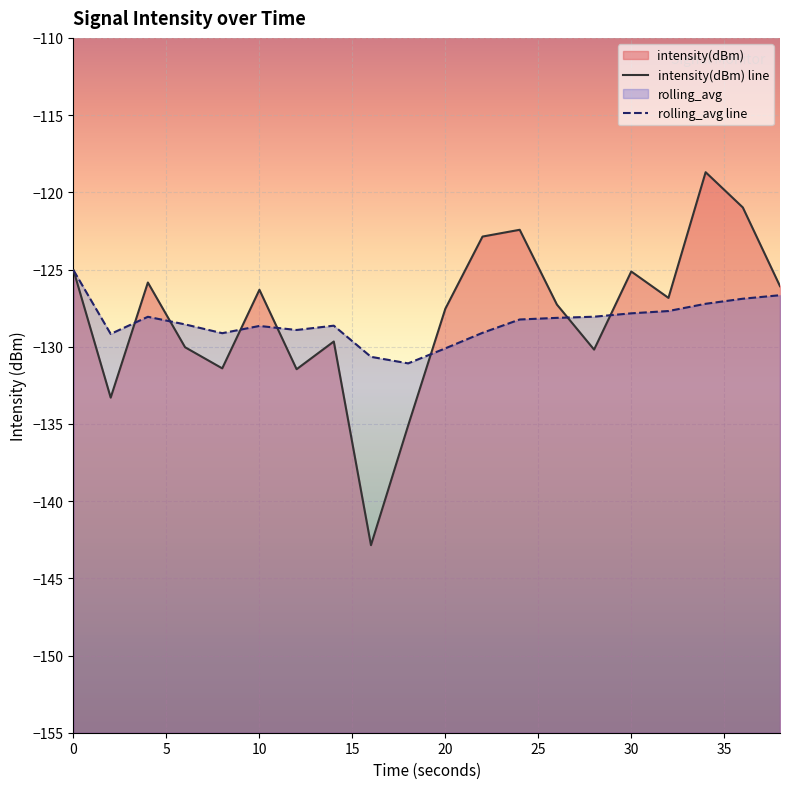

At 28, list the series in order from largest to smallest.

rolling_avg, intensity(dBm)